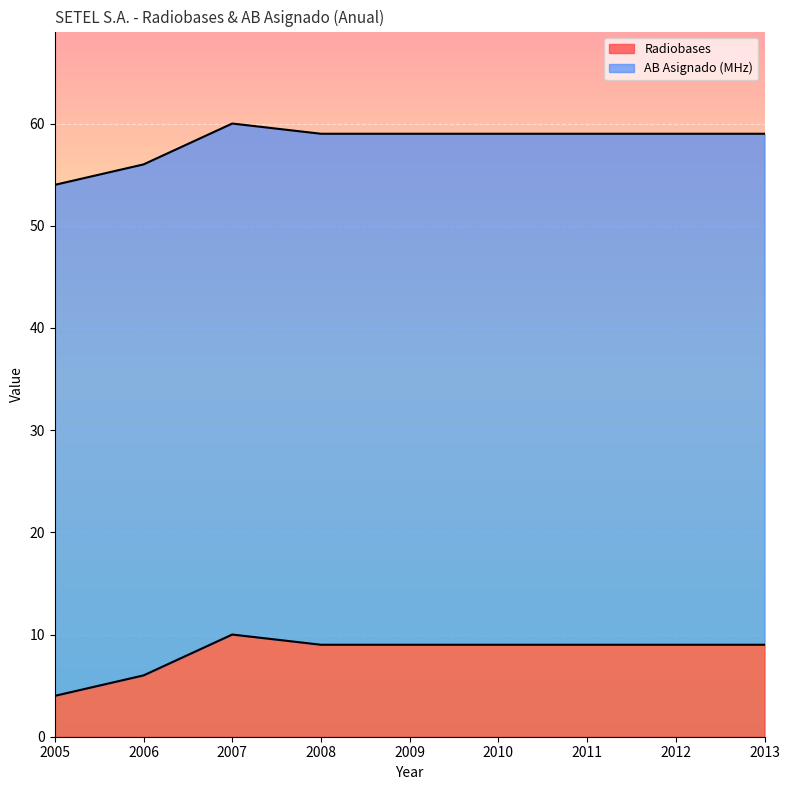

What is the value of the 9th point from the left?

9